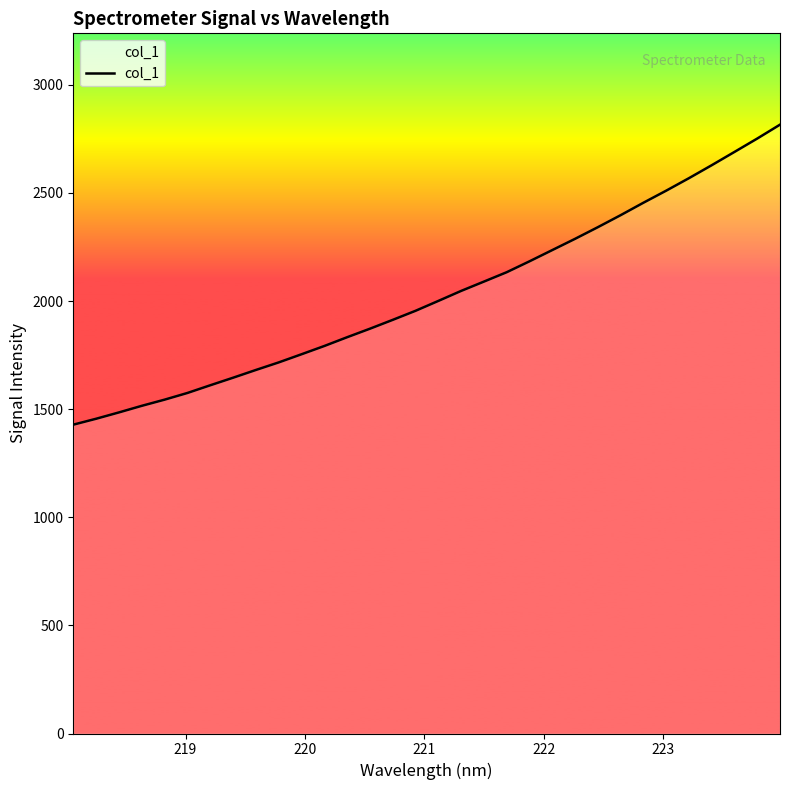

Does the chart display data point markers on the line(s)?

No